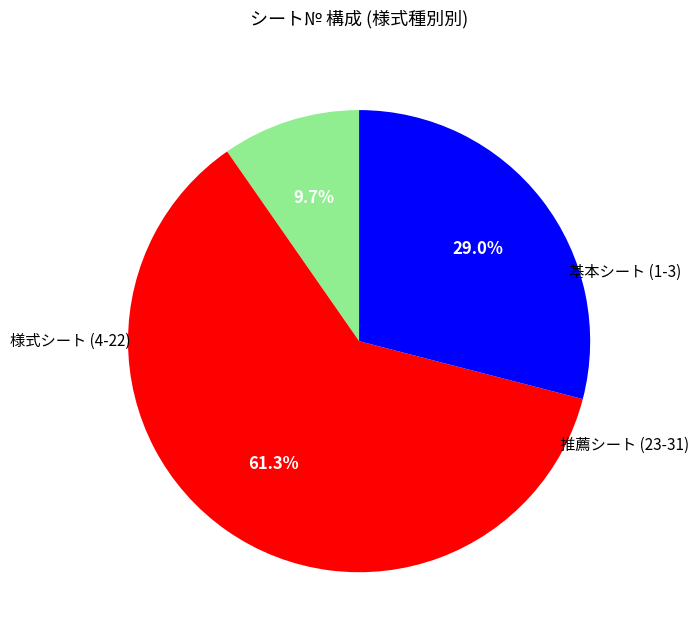

To the nearest percent, what is the difference between the largest and smallest slice percentages?

52%